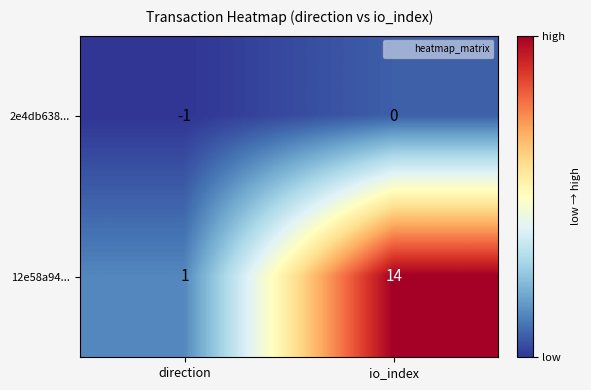

Which series has the largest total across all categories?

12e58a94...